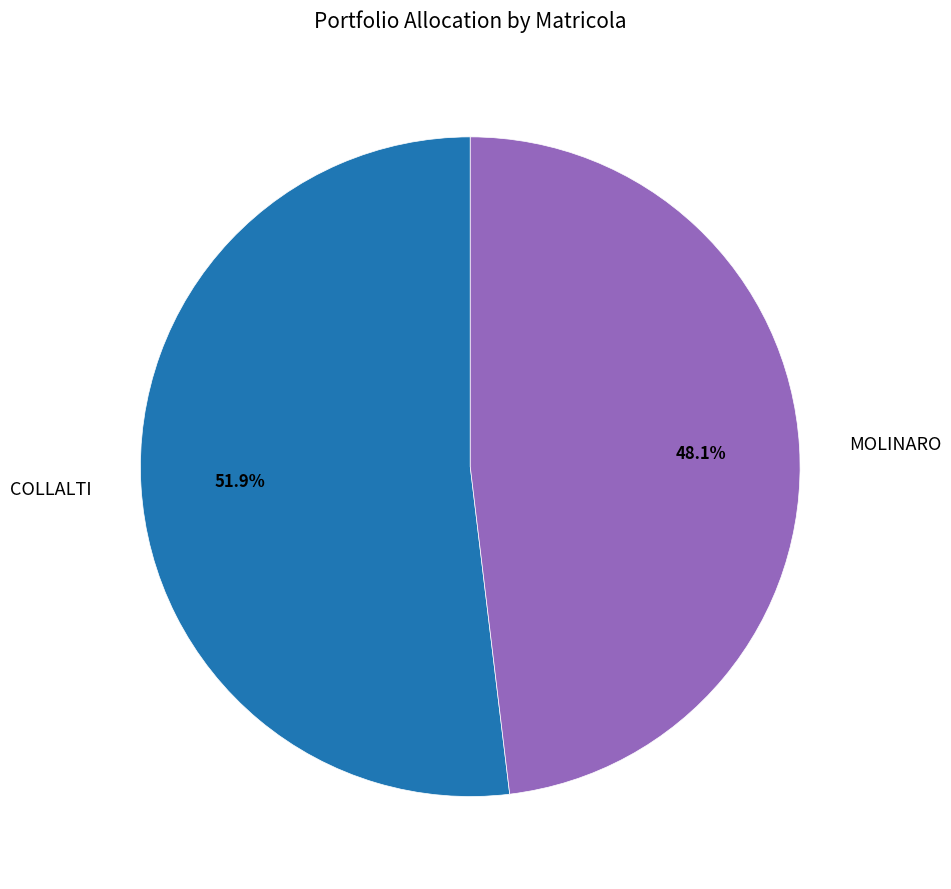

Do MOLINARO and COLLALTI together represent more than half of the pie?

Yes